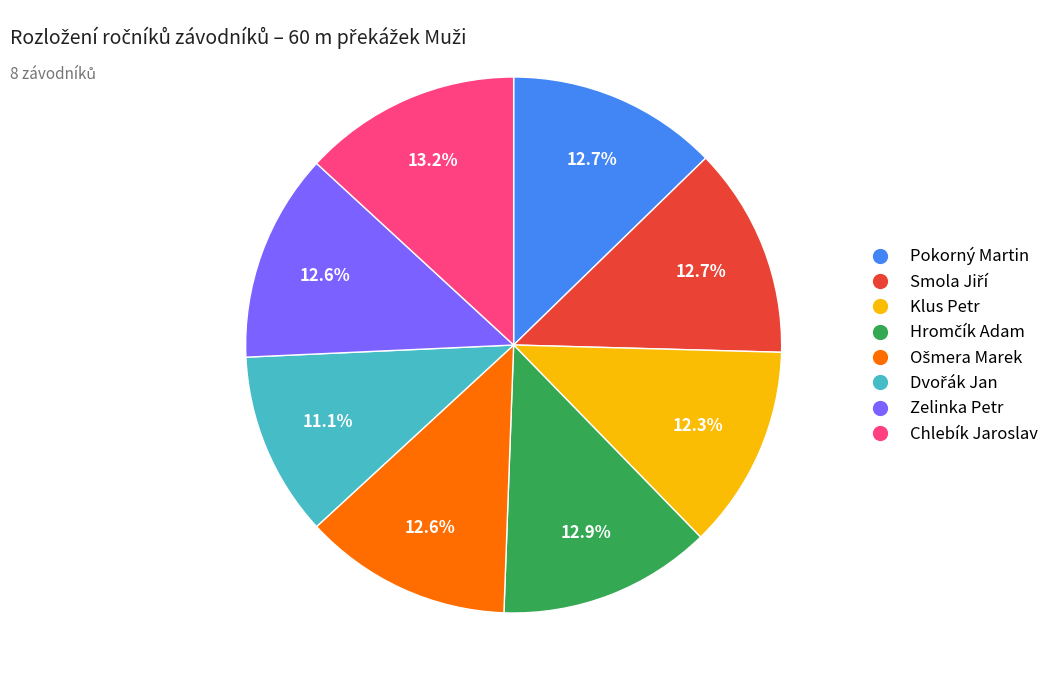

Is Chlebík Jaroslav the majority of the pie?

No